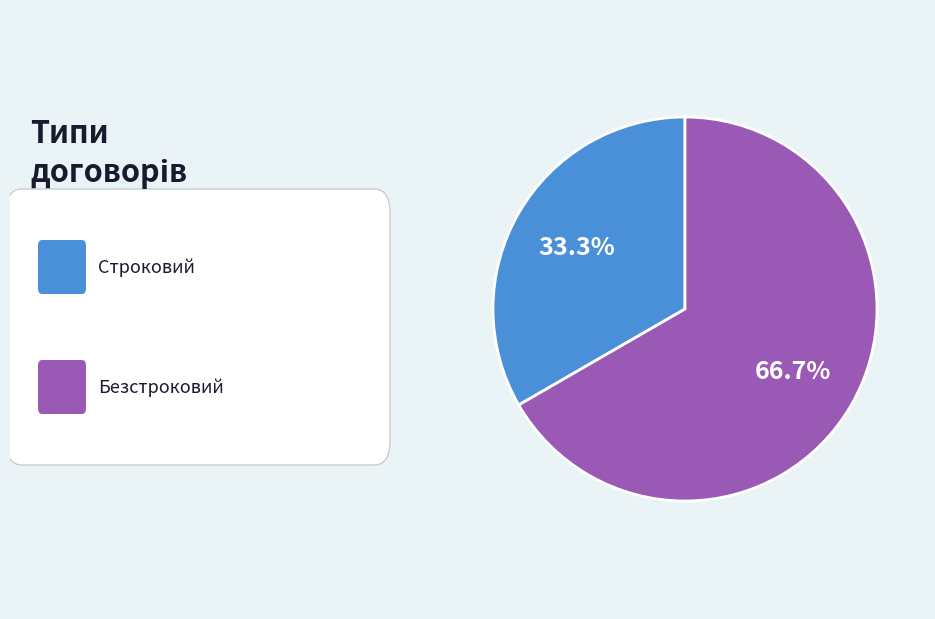

Is there a majority slice in this chart?

Yes